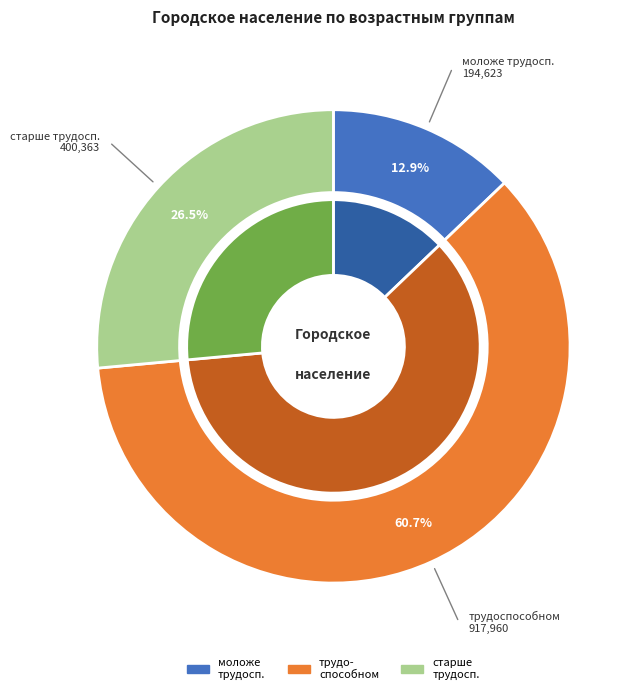

To the nearest percent, what percentage of the pie is старше трудоспособного?

26%